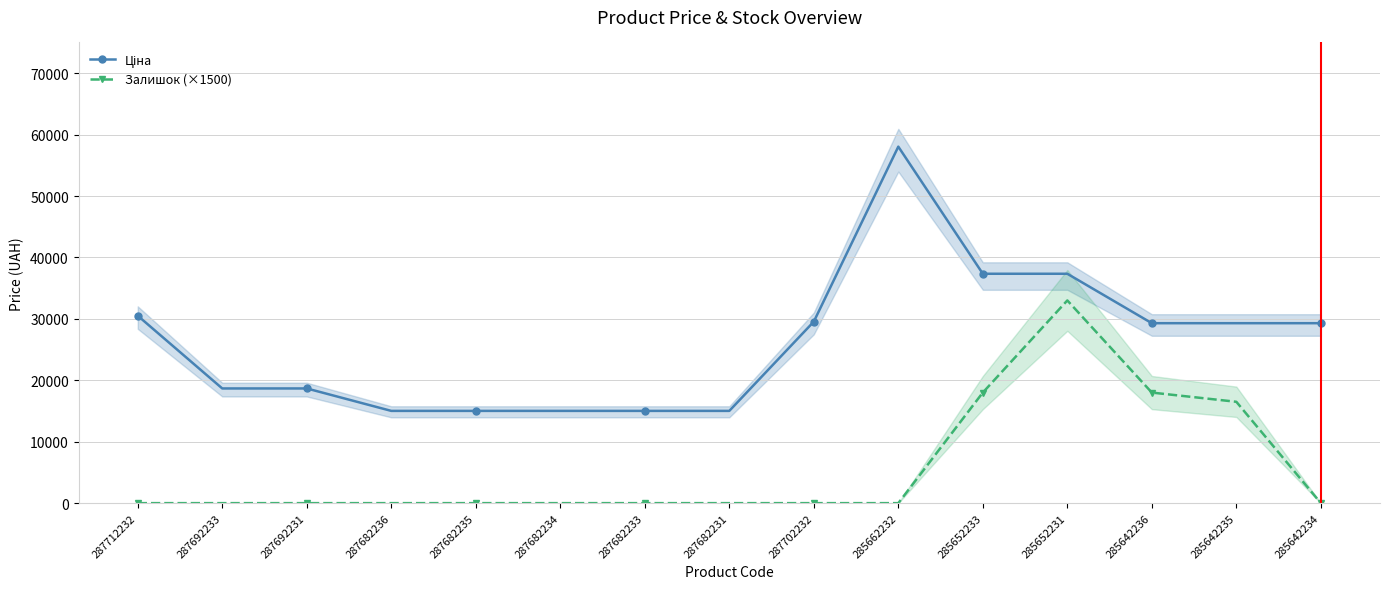

Reading left to right, list all the values displayed in this chart.

Ціна: 287712232=30512.3	287692233=18671.5	287692231=18671.5	287682236=15019.2	287682235=15019.2	287682234=15019.2	287682233=15019.2	287682231=15019.2	287702232=29548.9	285662232=58037.0	285652233=37343.0	285652231=37343.0	285642236=29294.9	285642235=29294.9	285642234=29294.9
Залишок (×1500): 287712232=0.0	287692233=0.0	287692231=0.0	287682236=0.0	287682235=0.0	287682234=0.0	287682233=0.0	287682231=0.0	287702232=0.0	285662232=0.0	285652233=18000.0	285652231=33000.0	285642236=18000.0	285642235=16500.0	285642234=0.0